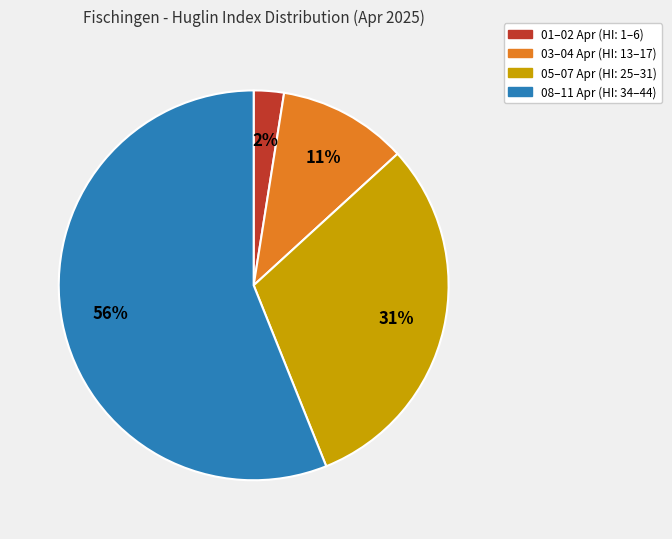

Is it true that 08–11 Apr (HI: 34–44) is 63% of the pie?

False